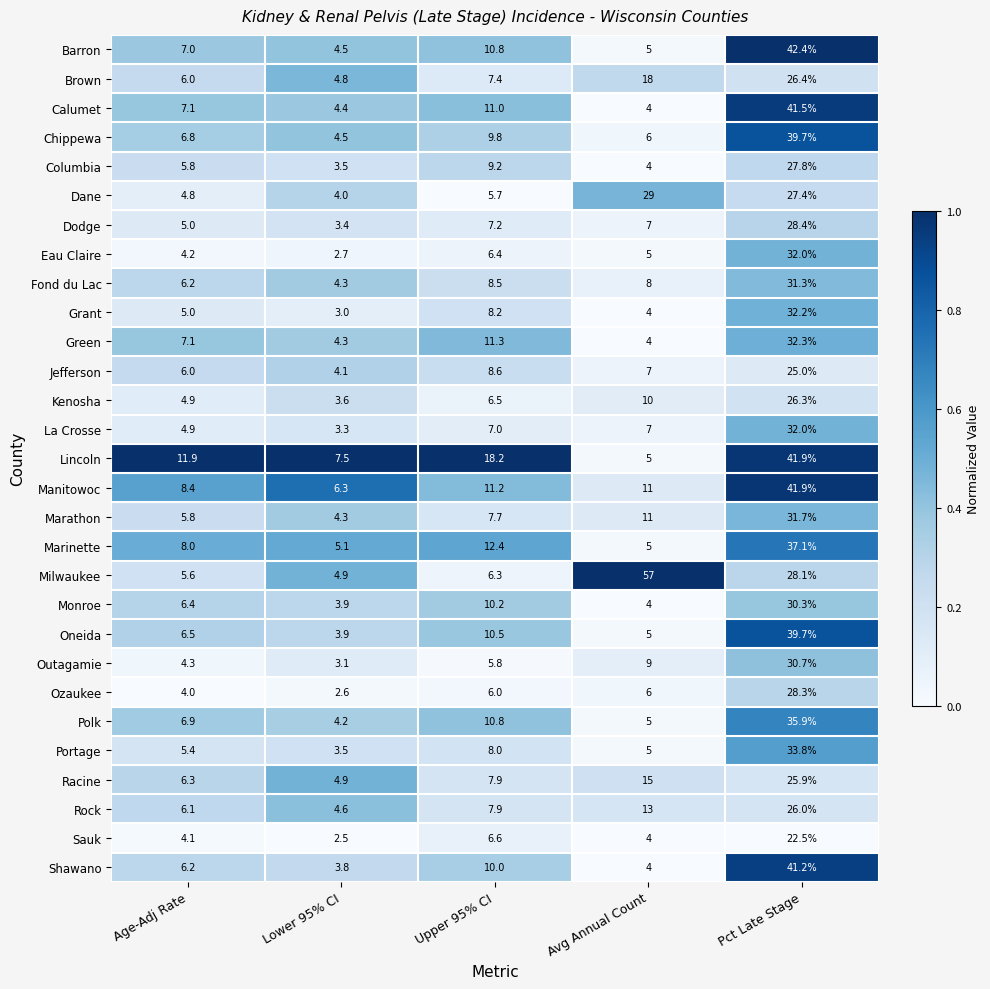

Which series has the widest spread of values?

Milwaukee